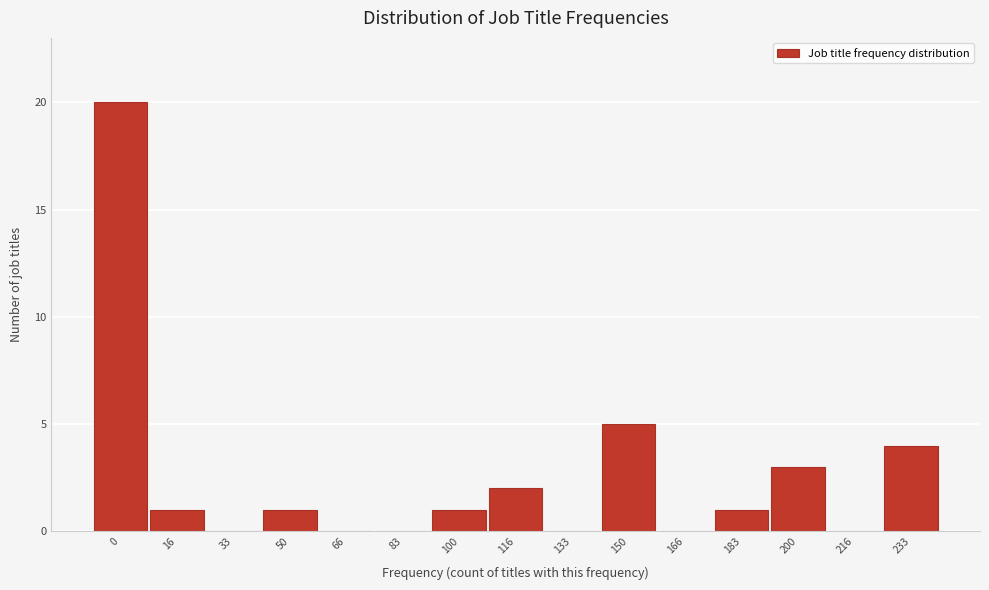

Reading left to right, what are all the values shown in this chart?

0=20	16=1	33=0	50=1	66=0	83=0	100=1	116=2	133=0	150=5	166=0	183=1	200=3	216=0	233=4